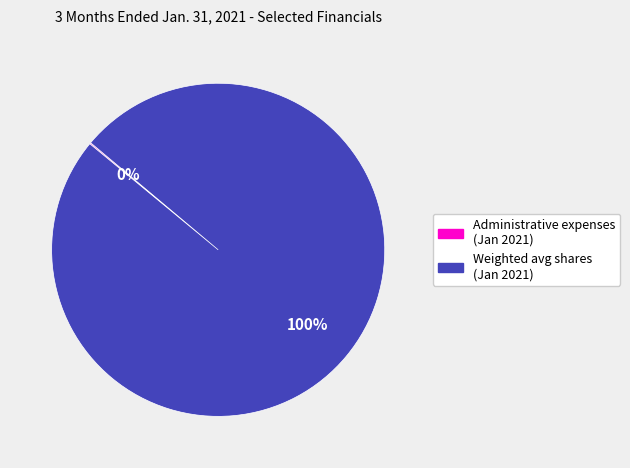

To the nearest percent, what portion does Weighted avg shares (Jan 2021) represent?

100%